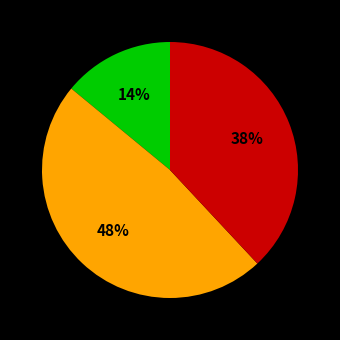

Is there any slice that represents more than half of the pie?

No